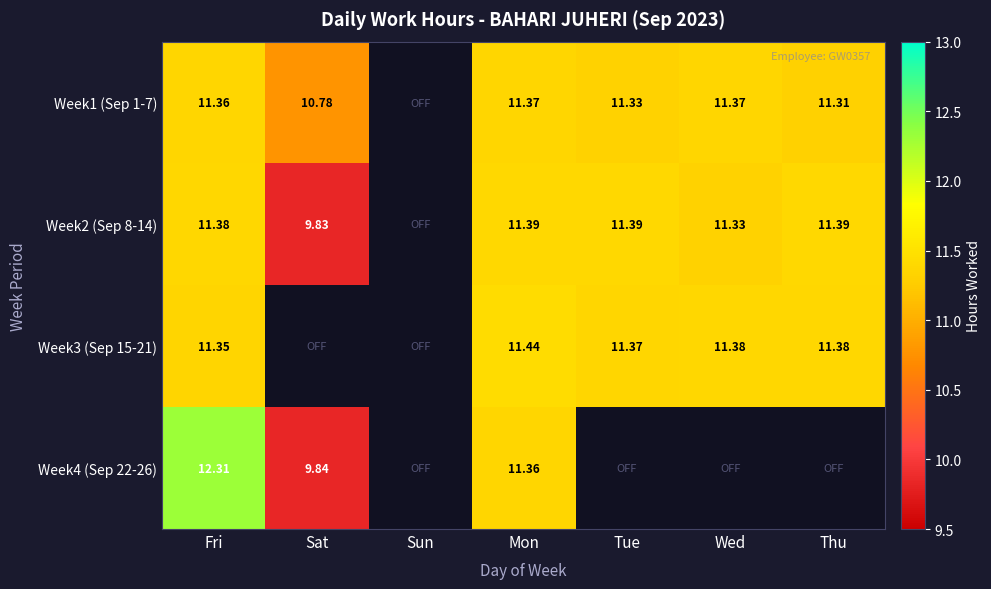

True or false: Week3 (Sep 15-21) has a value of 11.4 at Mon.

True